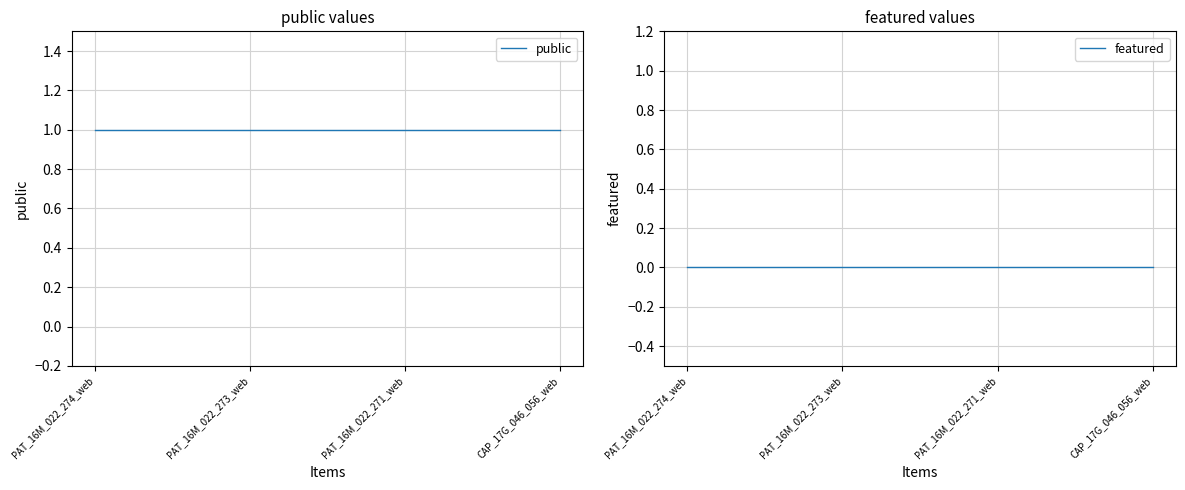

True or false: public has more than 0 points higher than both neighbors.

False